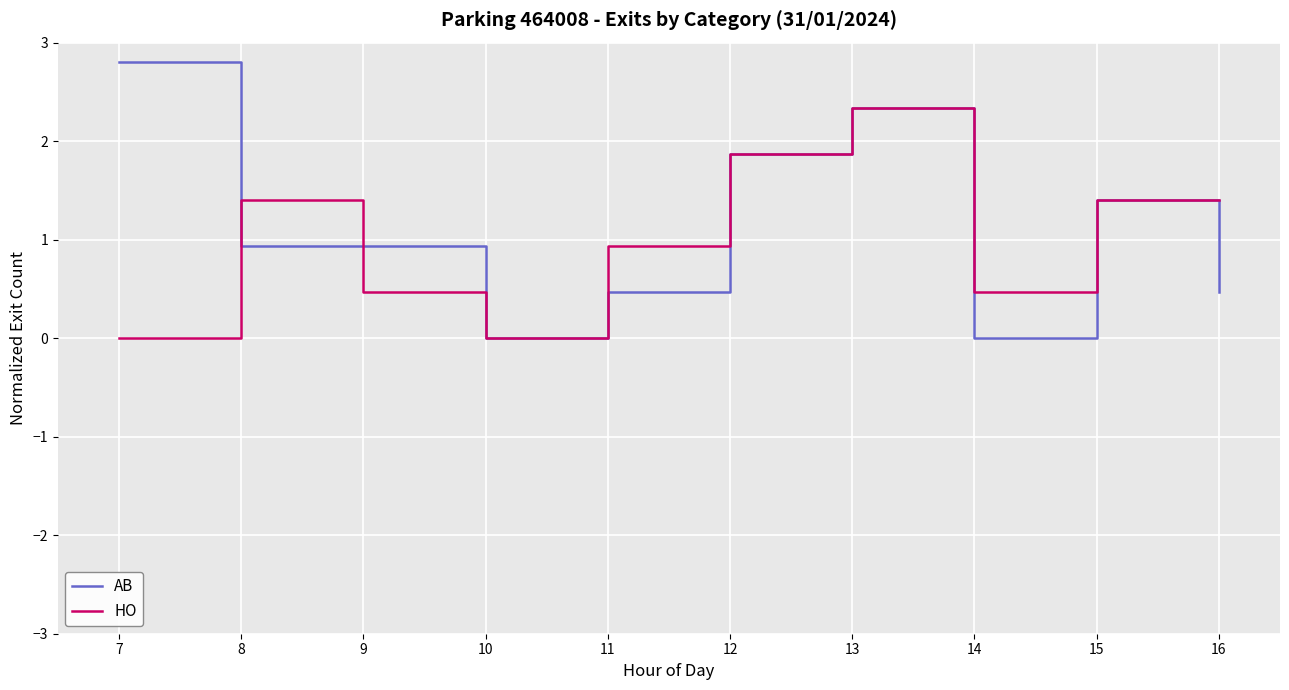

The value of AB at 12 is 1.9. True or false?

True